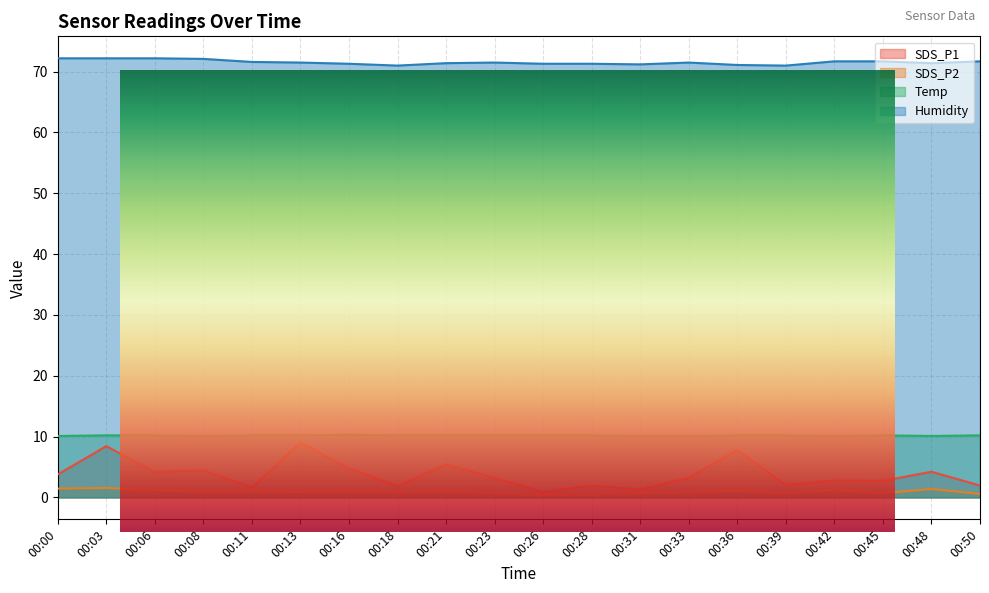

Which series has the widest spread of values?

SDS_P1